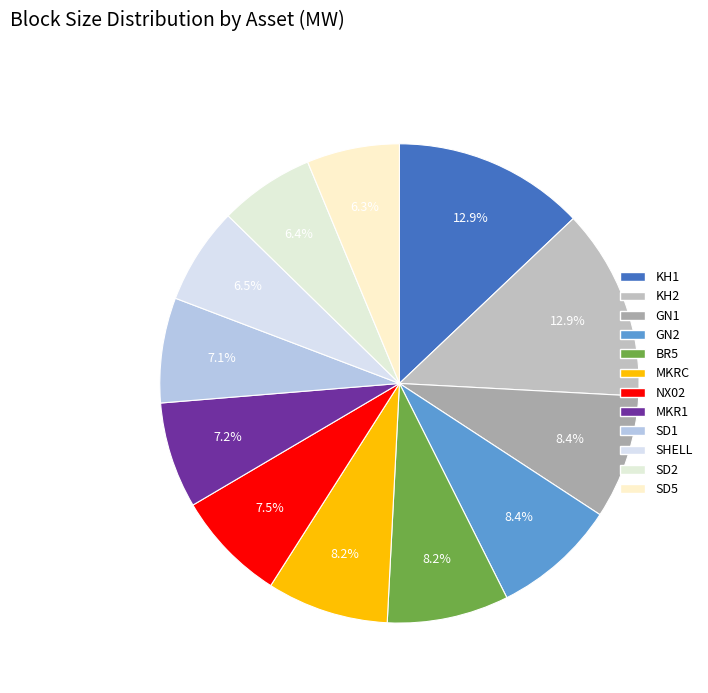

Count the number of slices in the pie.

12